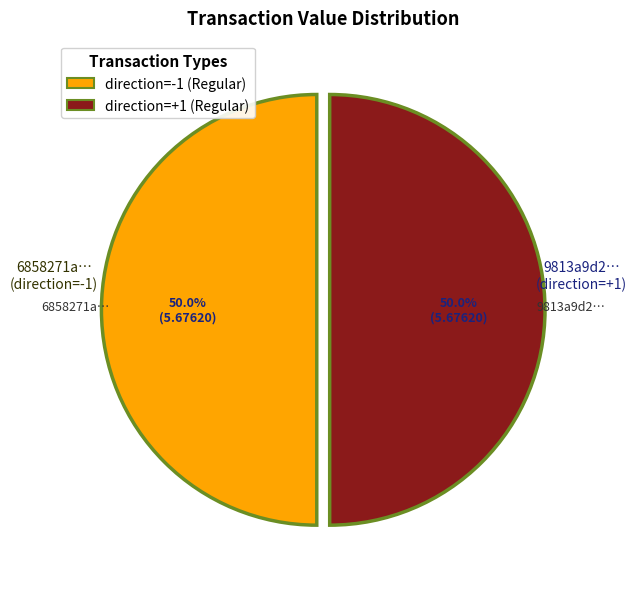

How much of the chart is everything except direction=+1 (Regular)?

50.0%